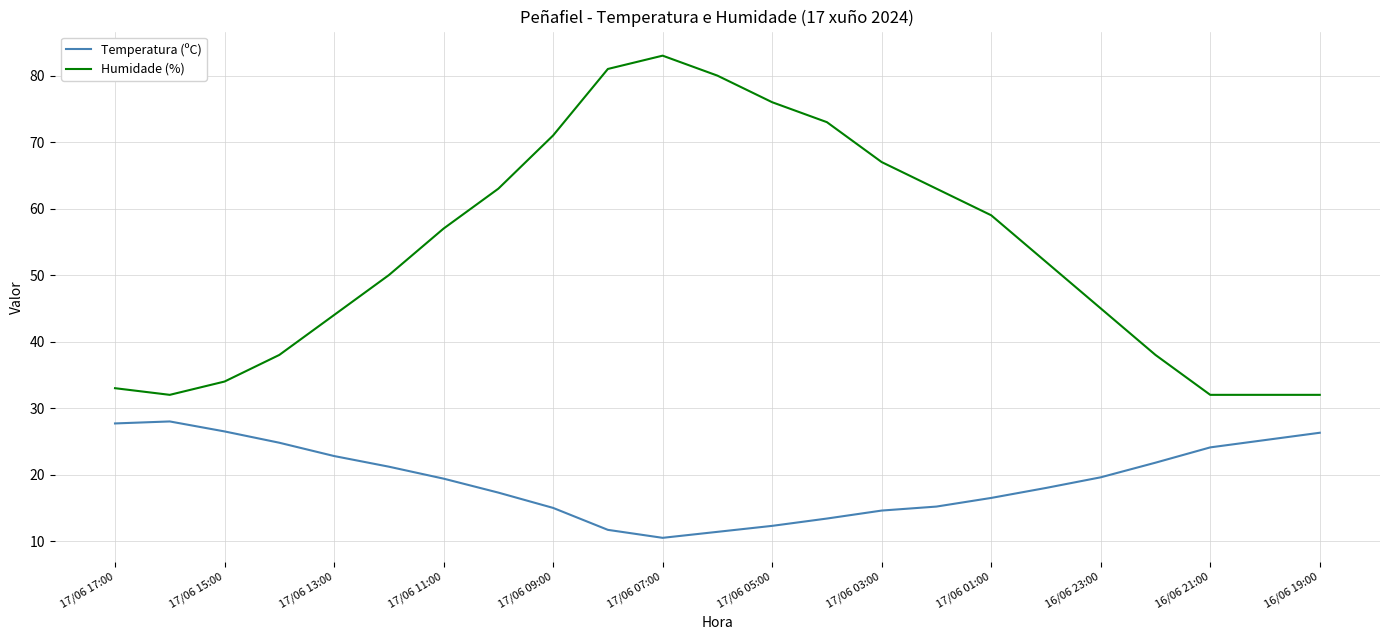

Rank the series by their maximum value, from highest to lowest.

Humidade (%), Temperatura (ºC)